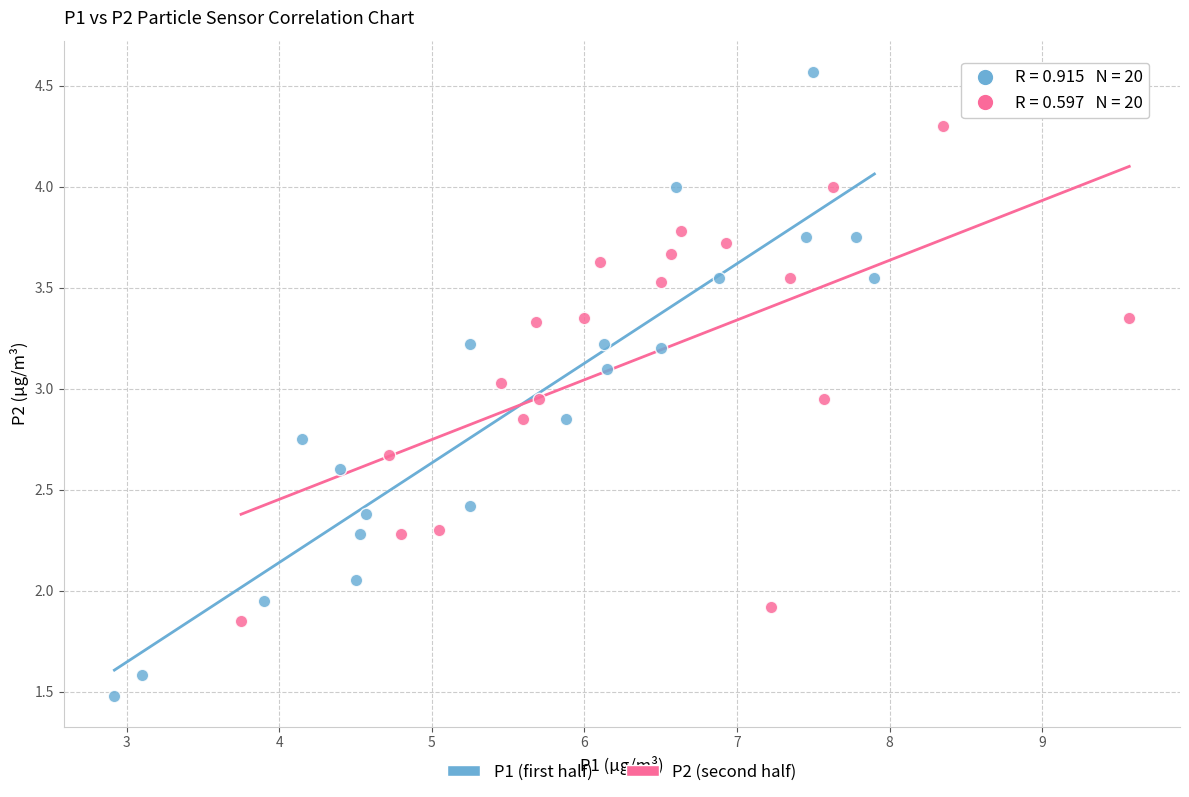

Which series has the widest spread of Y values?

P1 (first half)